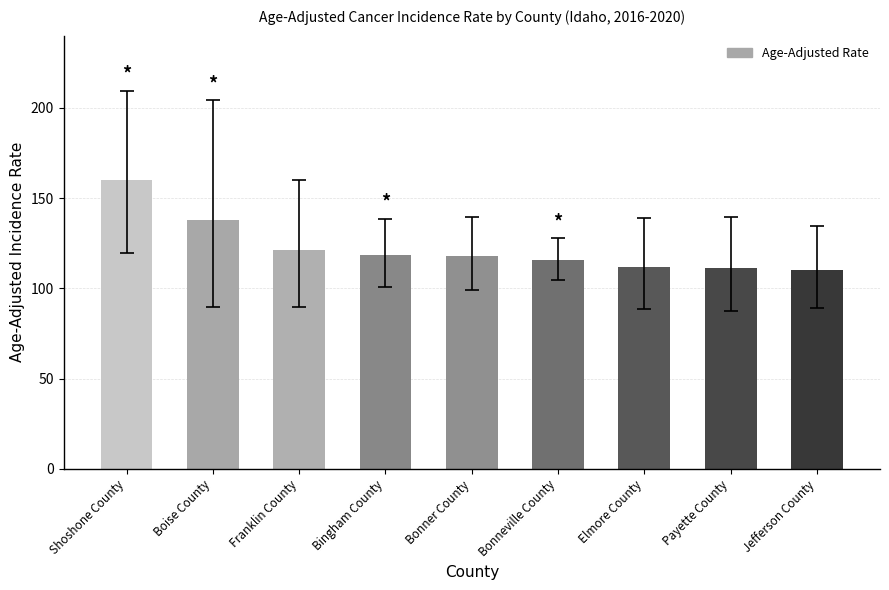

What is the change in value from Bingham County to Elmore County?

-6.6